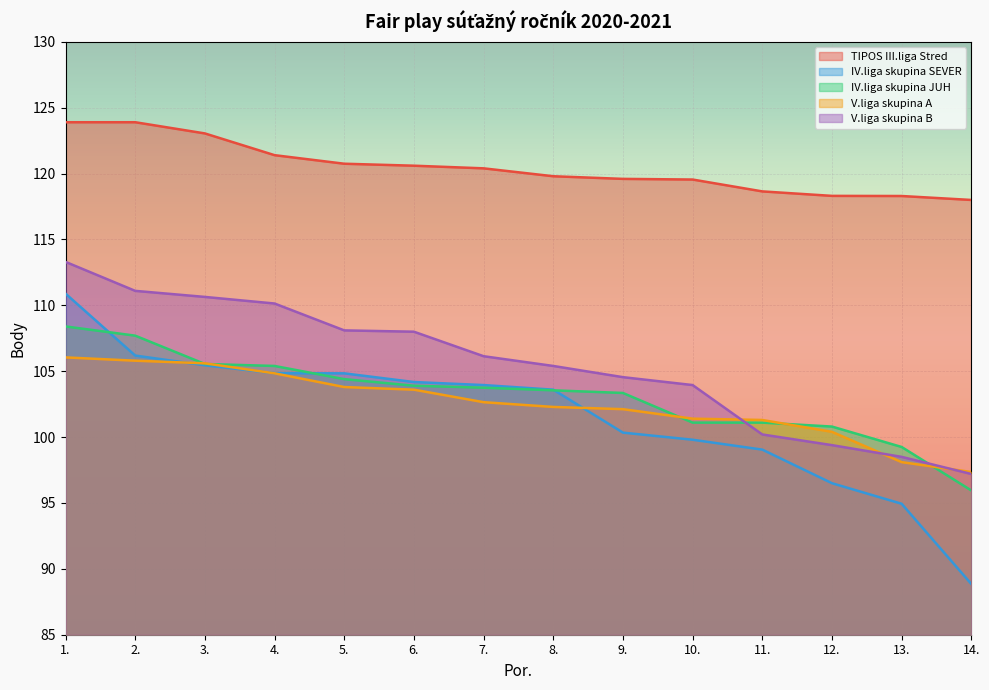

Where is V.liga skupina B nearest to the value 105?

8.